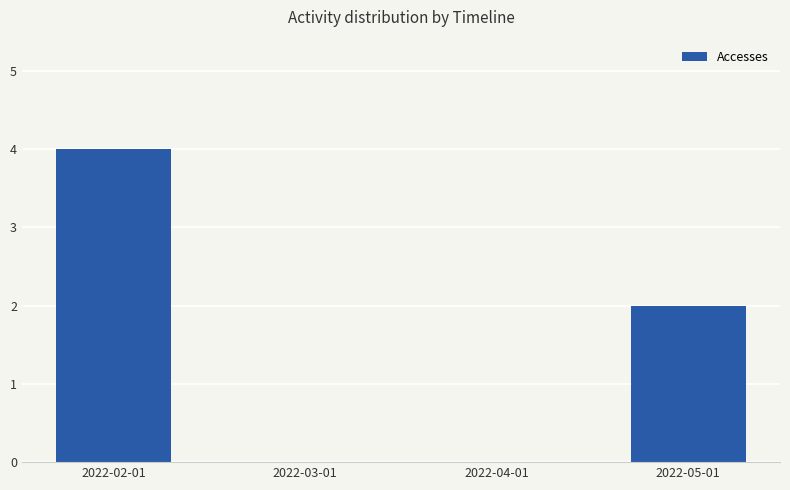

Is it true that the value at 2022-02-01 is 6?

False